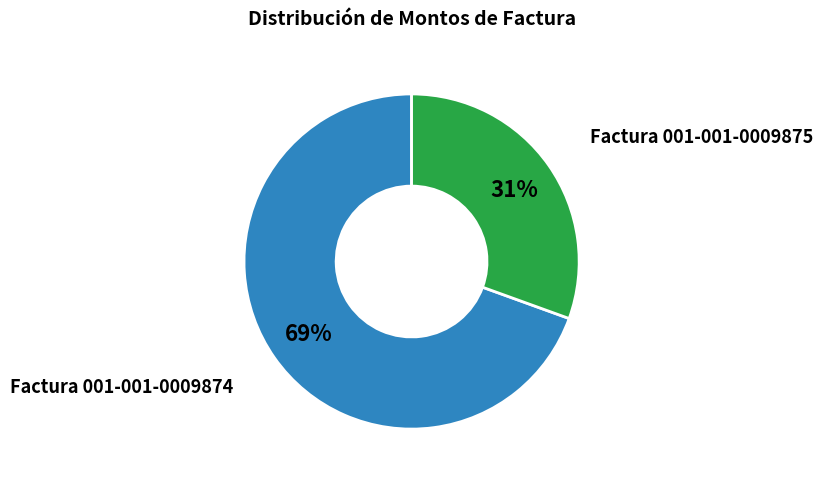

What is the majority slice?

Factura 001-001-0009874